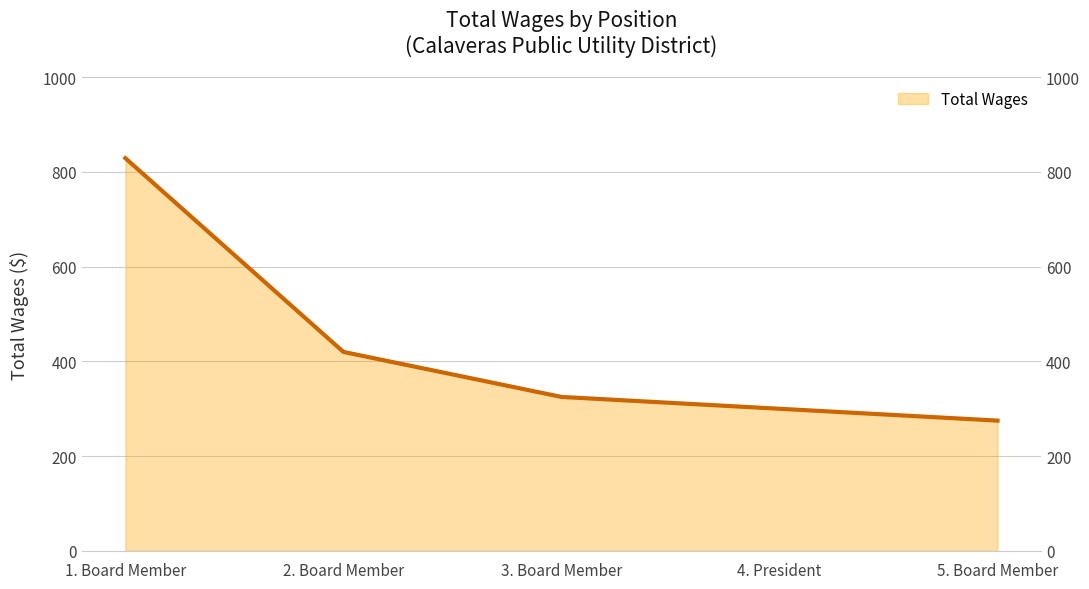

The chart shows a value of 93 at 5. Board Member. True or false?

False